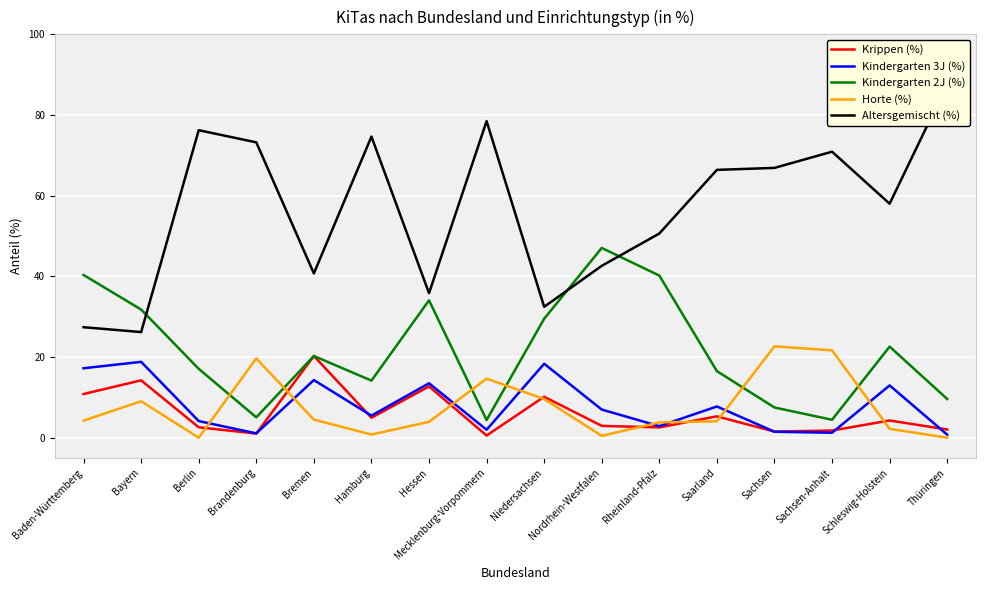

What is the sum of the Kindergarten 2J (%) values at Baden-Württemberg and Rheinland-Pfalz?

80.5